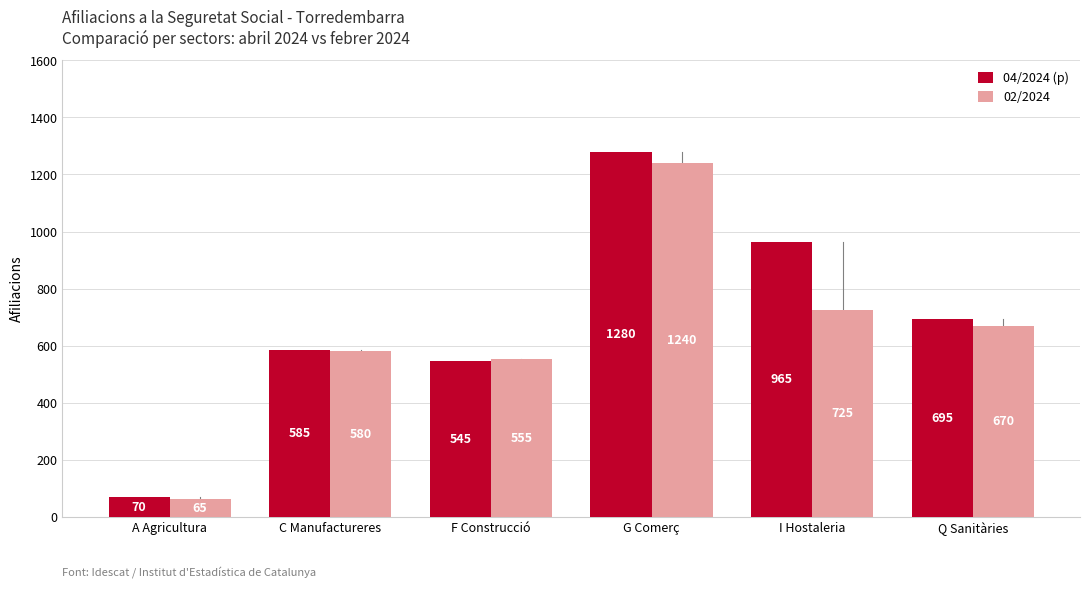

Which series has the widest spread of values?

04/2024 (p)